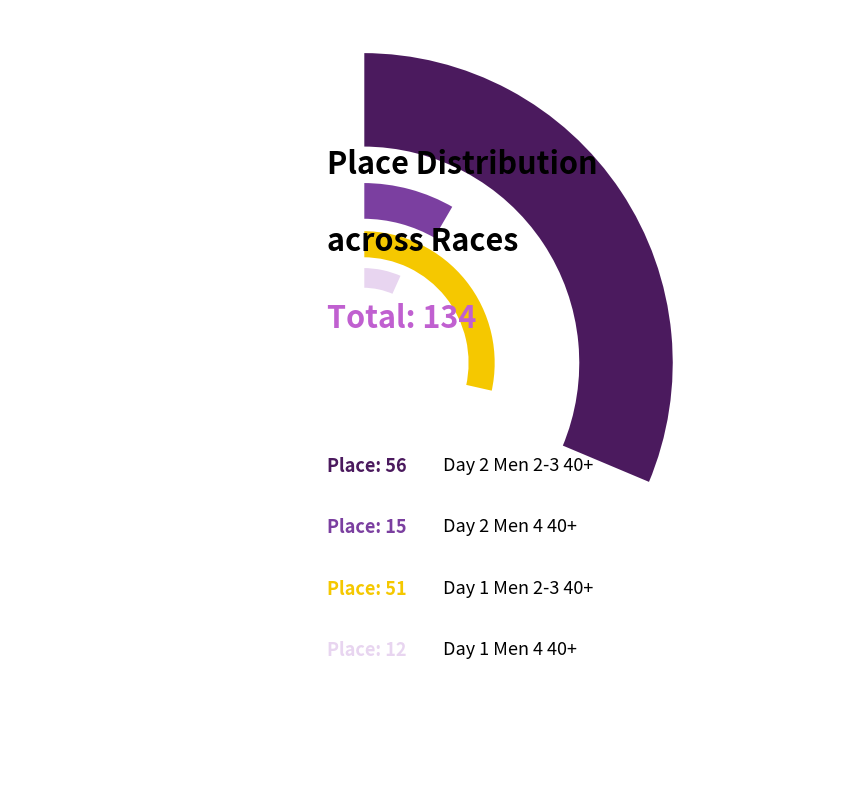

To the nearest percent, what portion does Major Taylor 'Cross Cup Day 2 (Men 2-3 40+) represent?

42%